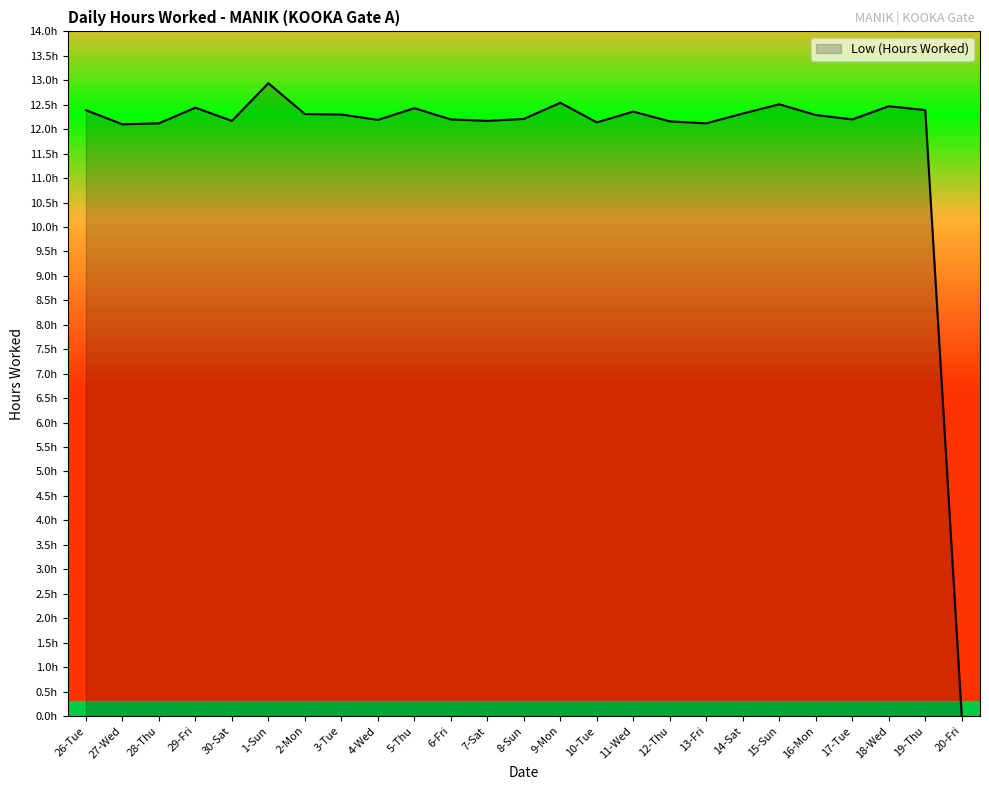

Which category has the highest value across all series?

1-Sun